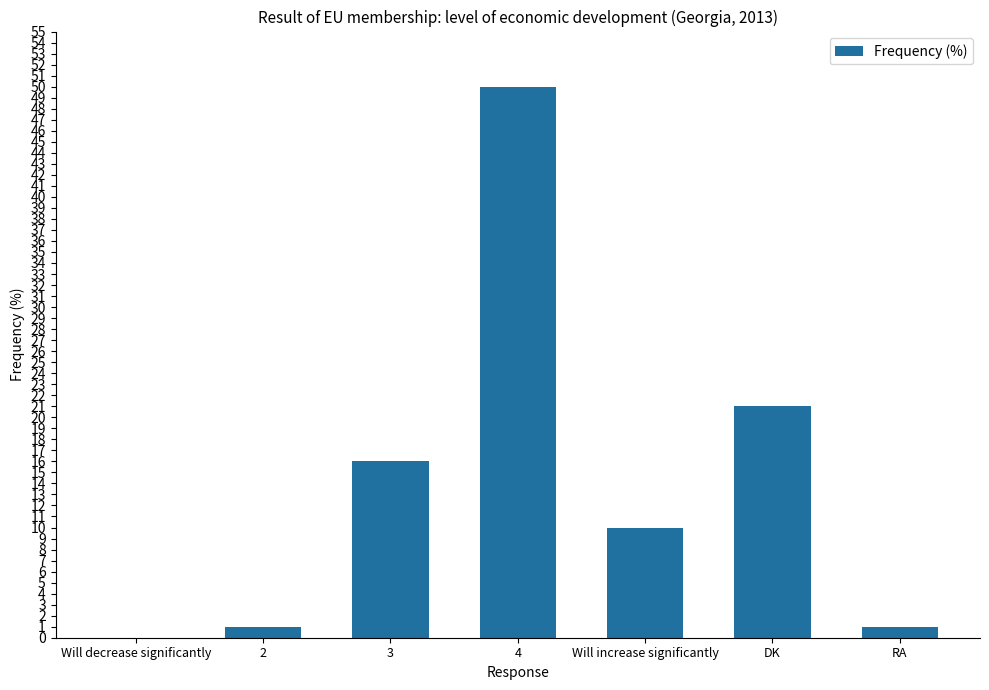

Between Will decrease significantly and 3, which is larger?

3